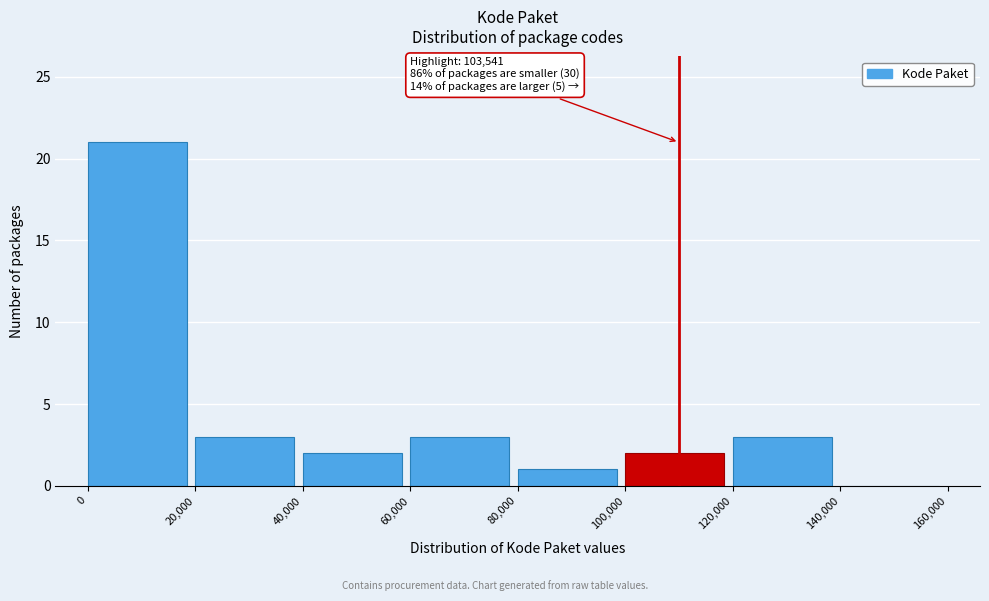

Over which range of the x-axis is the bar tallest?

0 to 20,000